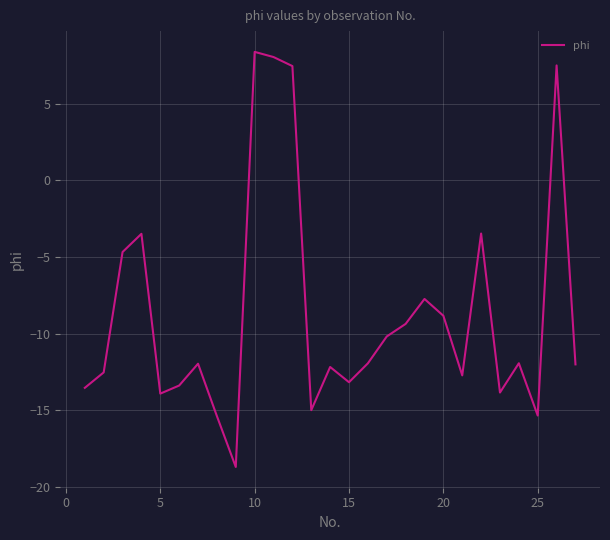

What is the maximum value shown in the chart?

8.4